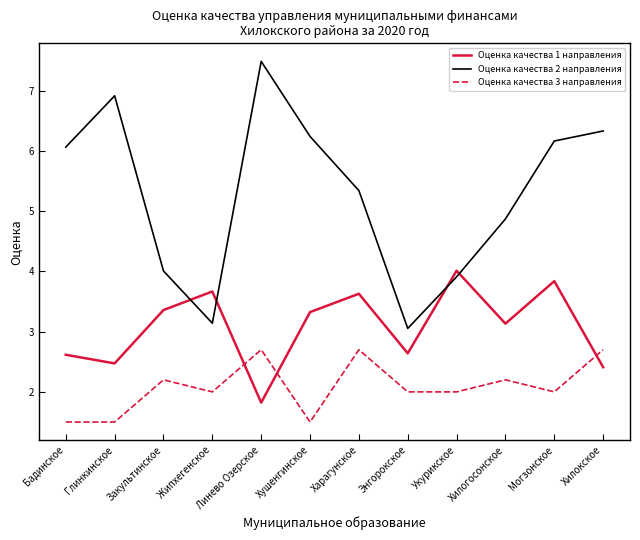

After their last crossing, which series has the higher values: Оценка качества 3 направления or Оценка качества 1 направления?

Оценка качества 3 направления